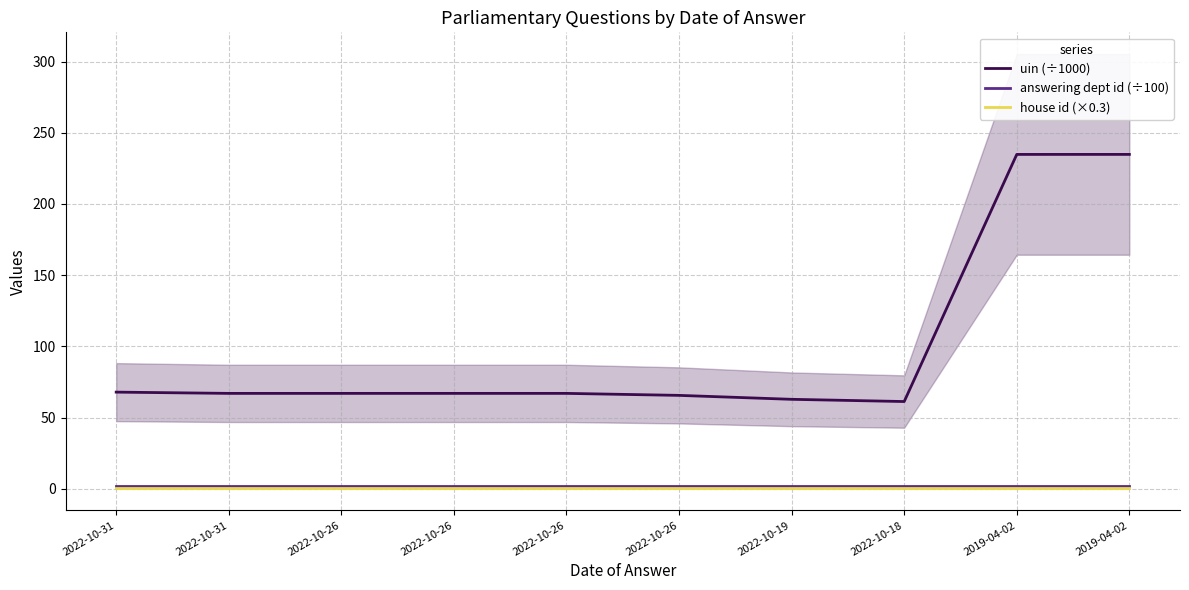

Does the chart display data point markers on the line(s)?

No